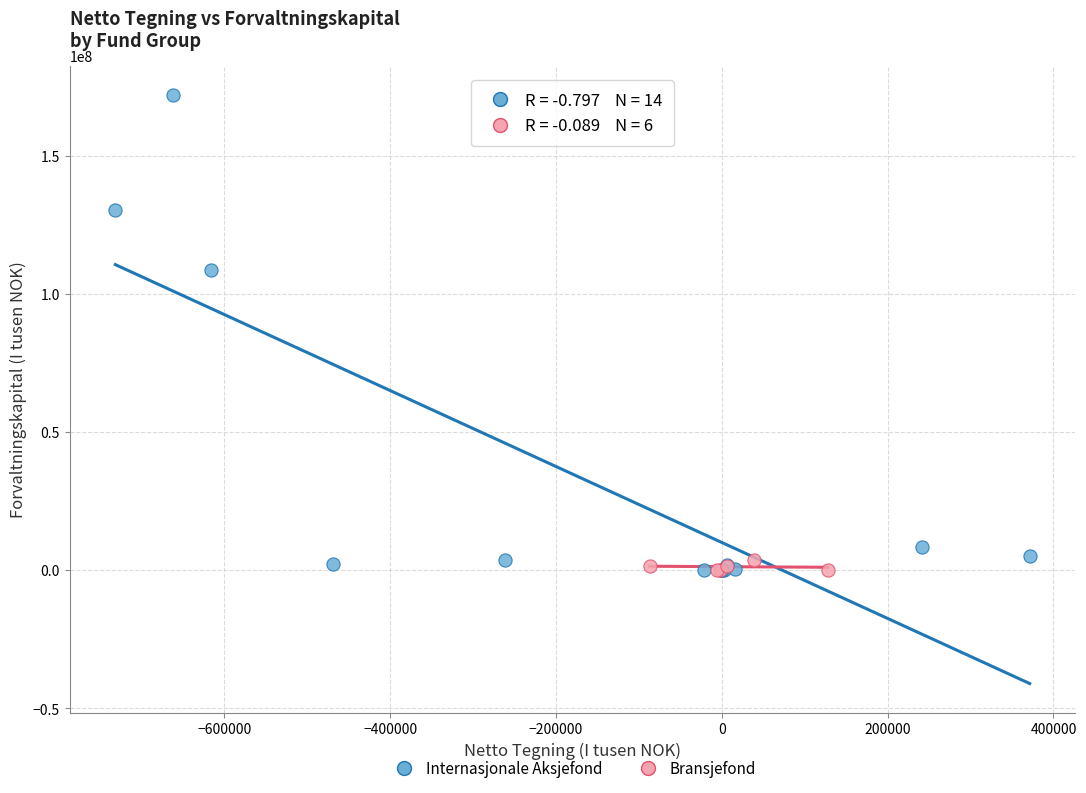

What are all the series names shown in the legend?

Internasjonale Aksjefond, Bransjefond